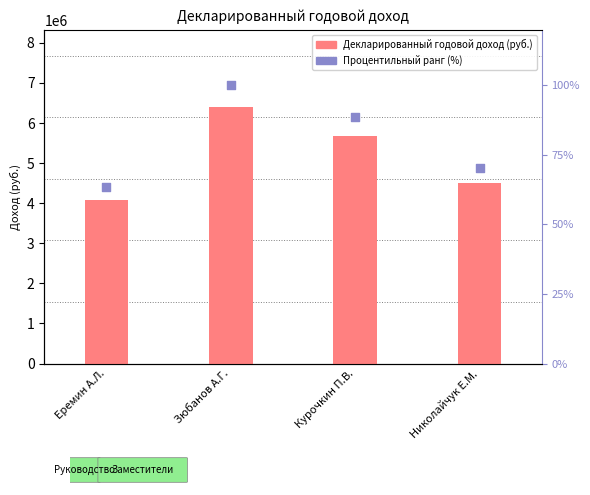

At how many categories does at least one series exceed 2067576?

4